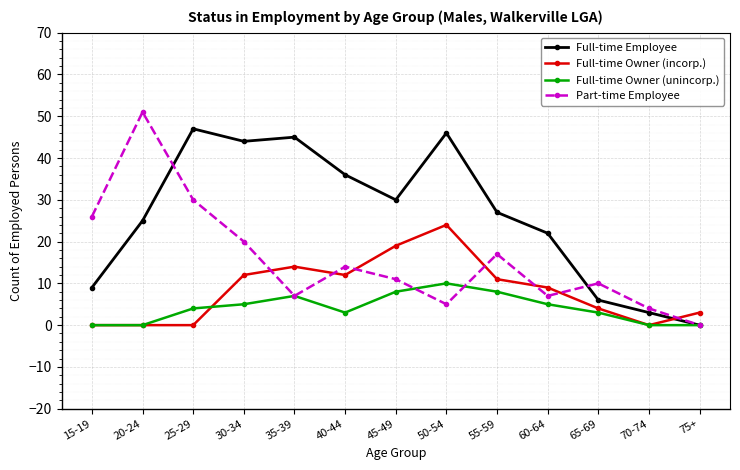

Reading left to right, extract all data points from this chart.

Full-time Employee: 9	25	47	44	45	36	30	46	27	22	6	3	0
Full-time Owner (incorp.): 0	0	0	12	14	12	19	24	11	9	4	0	3
Full-time Owner (unincorp.): 0	0	4	5	7	3	8	10	8	5	3	0	0
Part-time Employee: 26	51	30	20	7	14	11	5	17	7	10	4	0